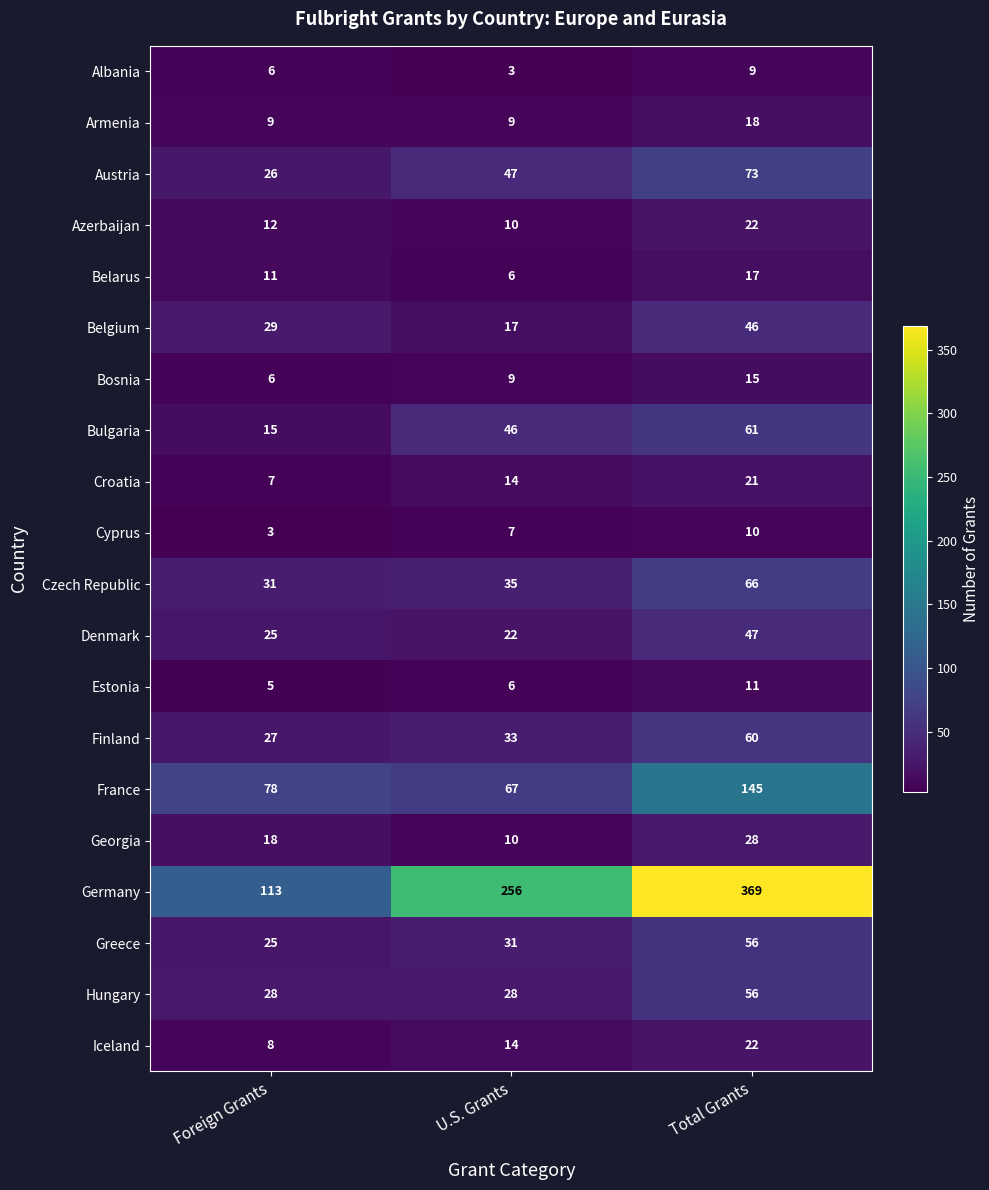

Is it true that Bosnia equals 9 at U.S. Grants?

True